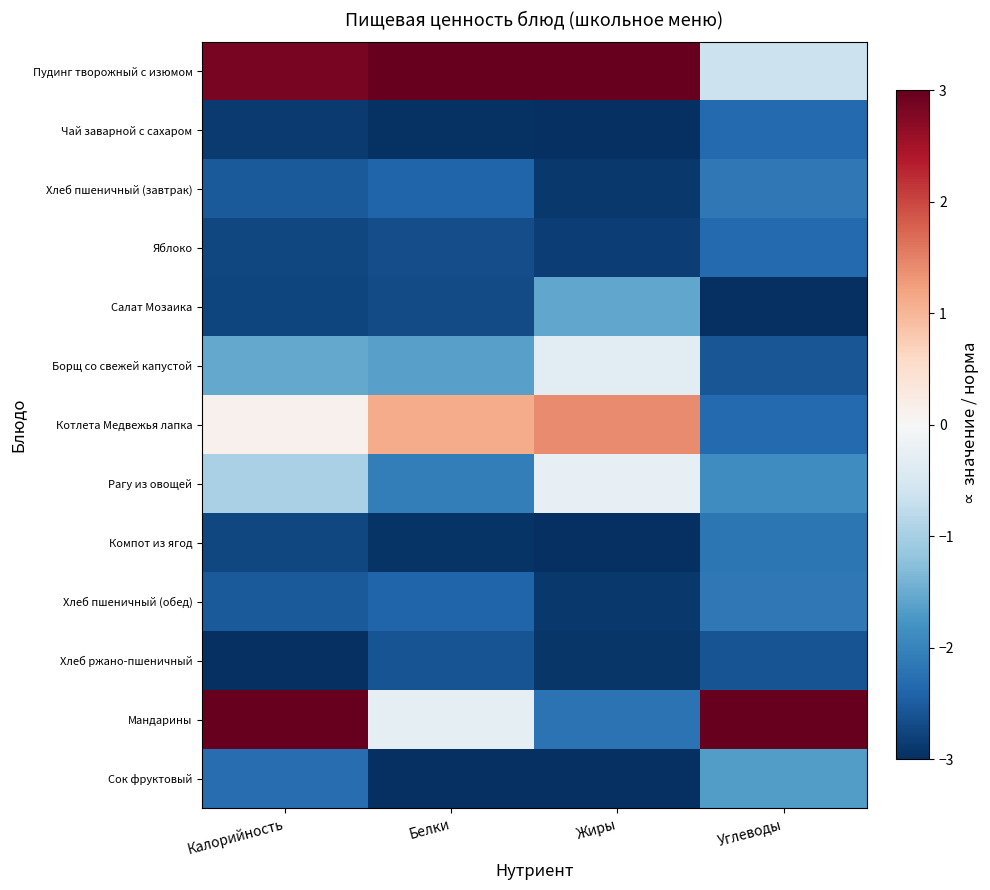

What is the spread (max minus min) of values at Белки?

6.0